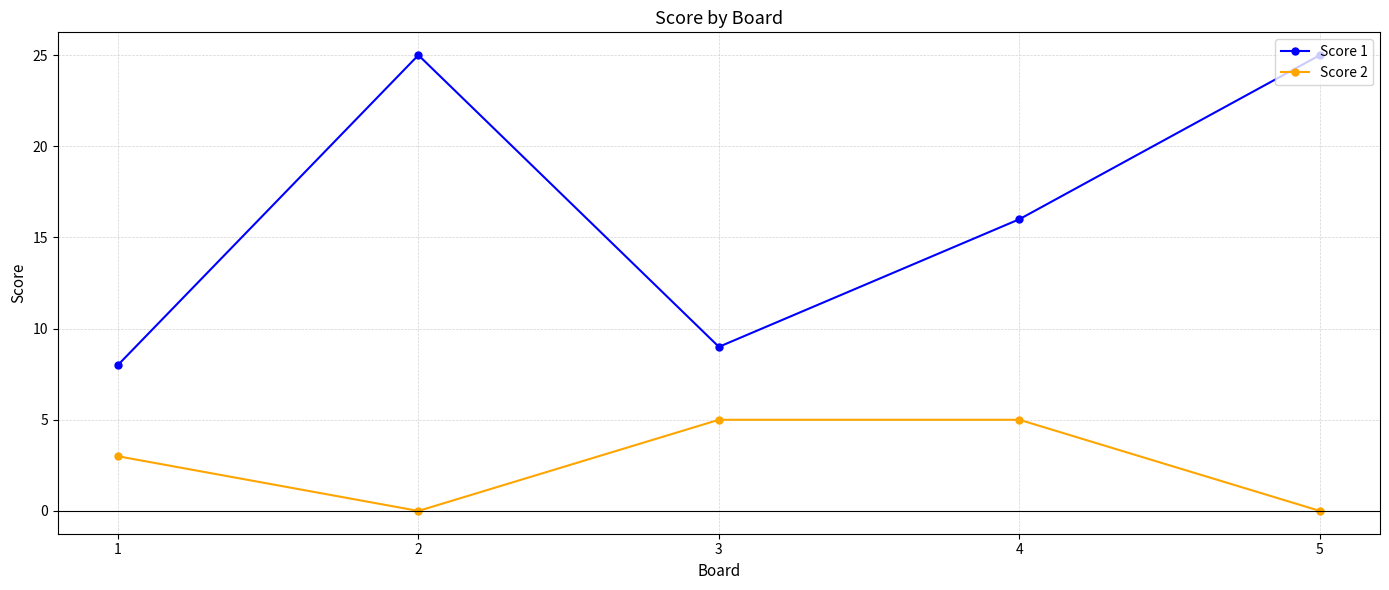

The Score 1 series shows 25 at 5. True or false?

True